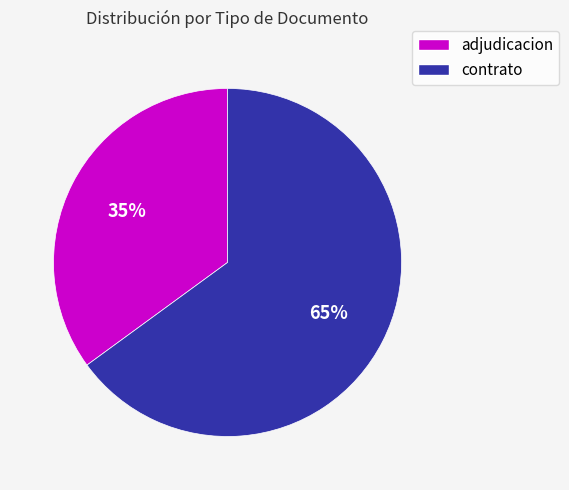

Is there any slice that represents more than half of the pie?

Yes